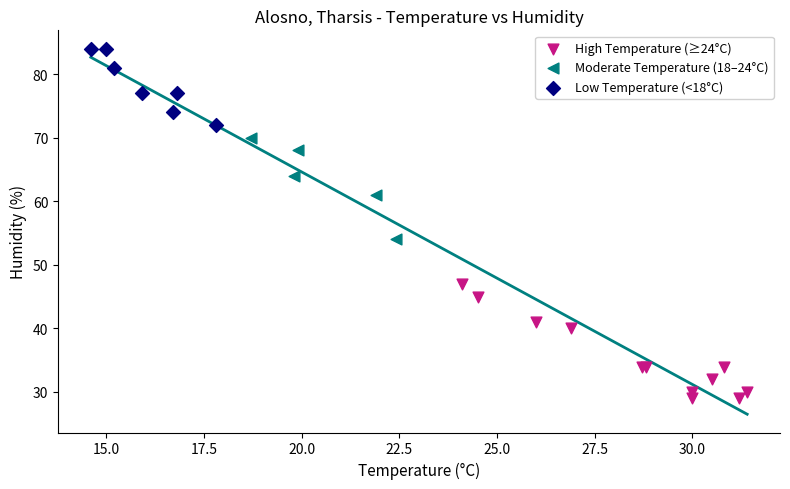

Which series reaches the minimum Y coordinate?

High Temperature (≥24°C)